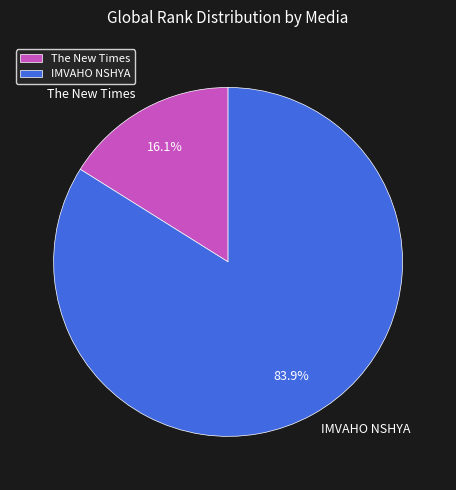

Between The New Times and IMVAHO NSHYA, which is larger?

IMVAHO NSHYA